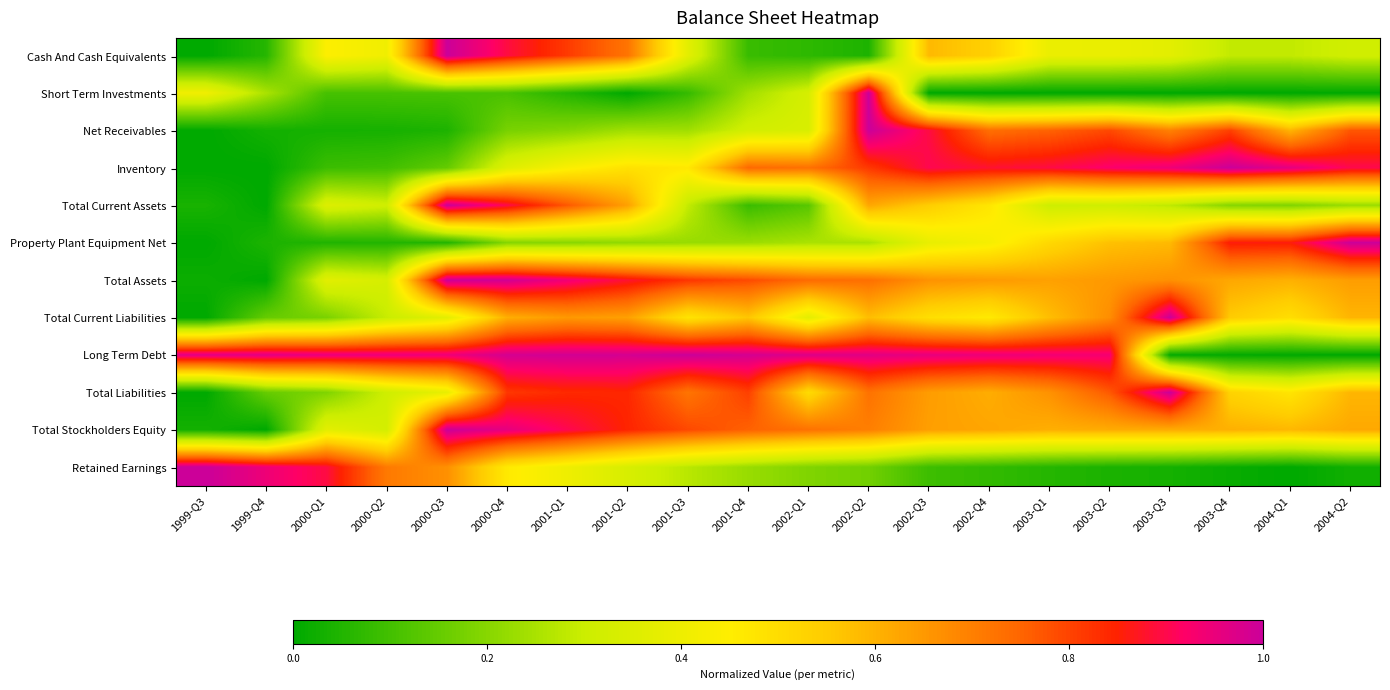

At how many categories does at least one series exceed 0?

20